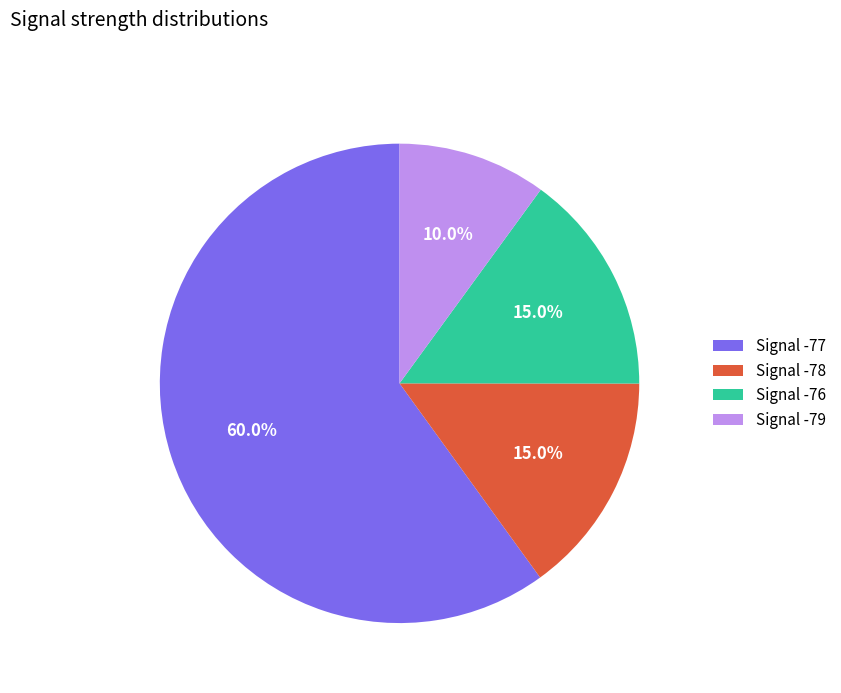

What percentage do Signal -78 and Signal -76 together represent?

30.0%